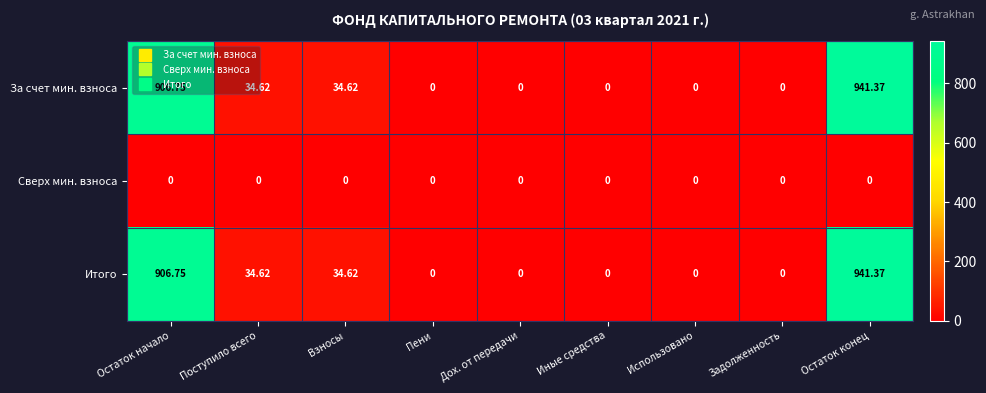

At which category is the sum across all series the highest?

Остаток конец